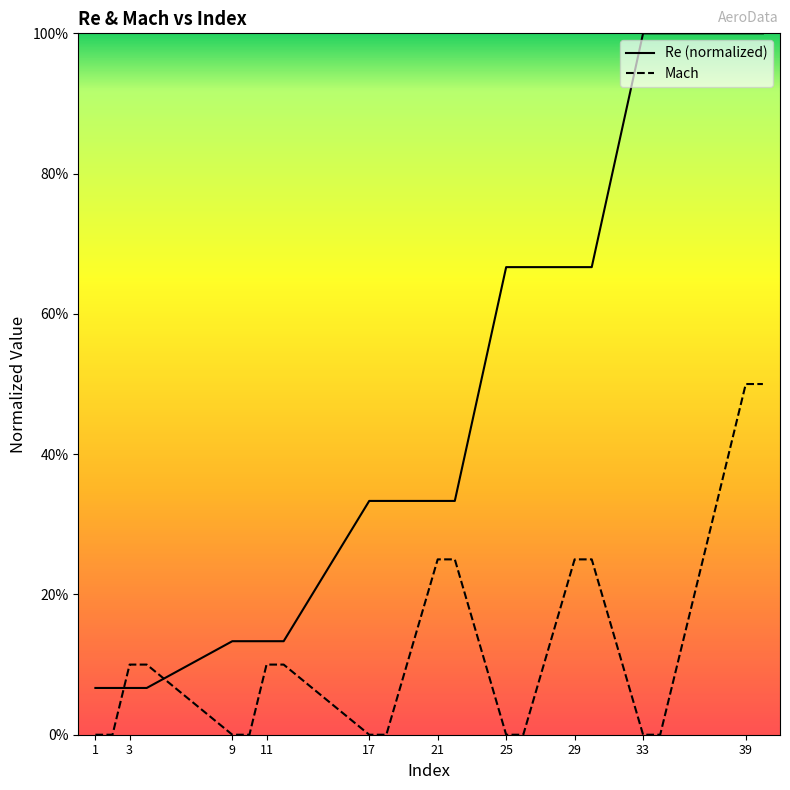

How many values in the Mach series exceed 0?

10